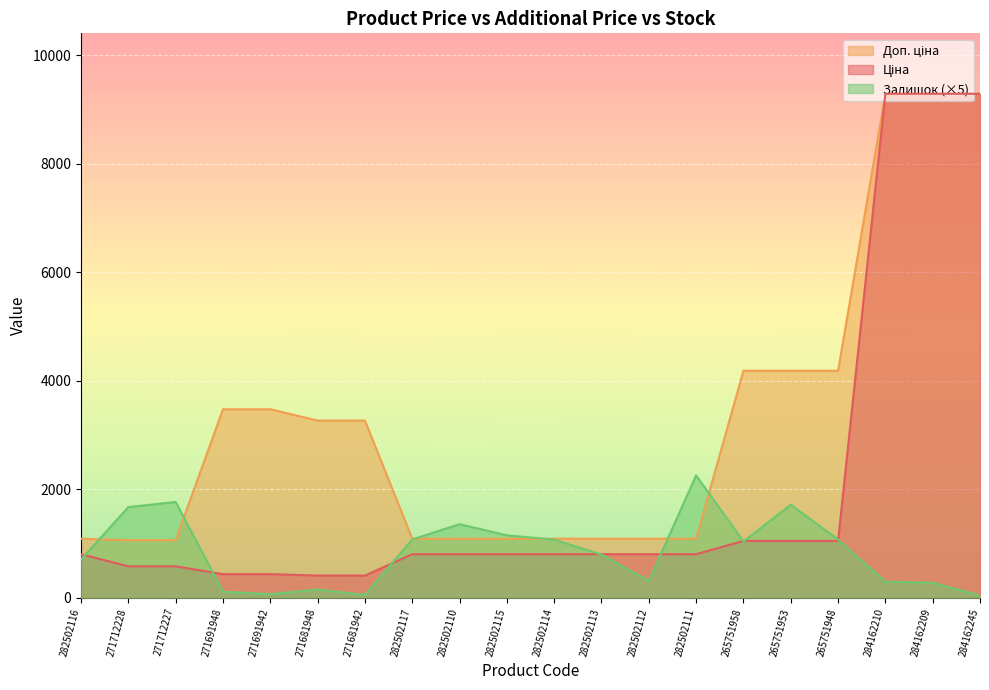

Reading left to right, what are all the values shown in this chart?

Ціна: 802.1	578.1	578.1	434.3	434.3	408.2	408.2	802.1	802.1	802.1	802.1	802.1	802.1	802.1	1046.0	1046.0	1046.0	9290.5	9290.5	9290.5
Доп. ціна: 1087.0	1060.0	1060.0	3474.1	3474.1	3265.8	3265.8	1087.0	1087.0	1087.0	1087.0	1087.0	1087.0	1087.0	4184.0	4184.0	4184.0	9290.5	9290.5	9290.5
Залишок: 705.0	1670.0	1765.0	110.0	65.0	150.0	50.0	1075.0	1355.0	1150.0	1070.0	795.0	310.0	2255.0	1035.0	1715.0	1070.0	295.0	275.0	40.0